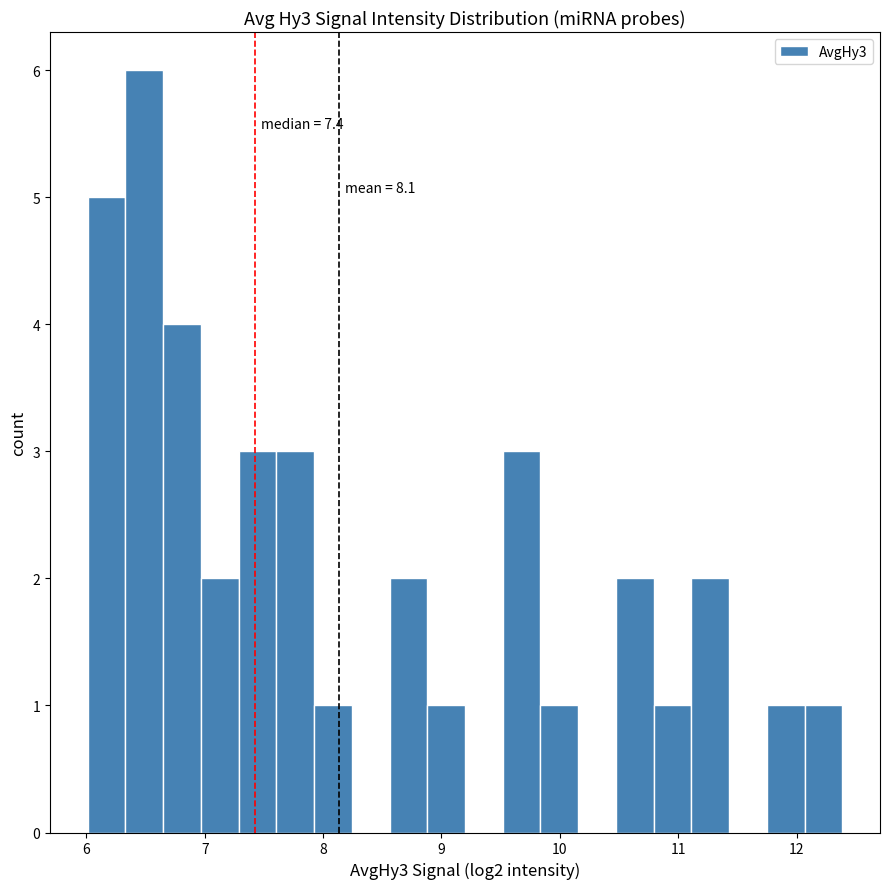

Around what value on the x-axis is the tallest bar? Give the approximate position of its centre, as read against the axis.

6.5